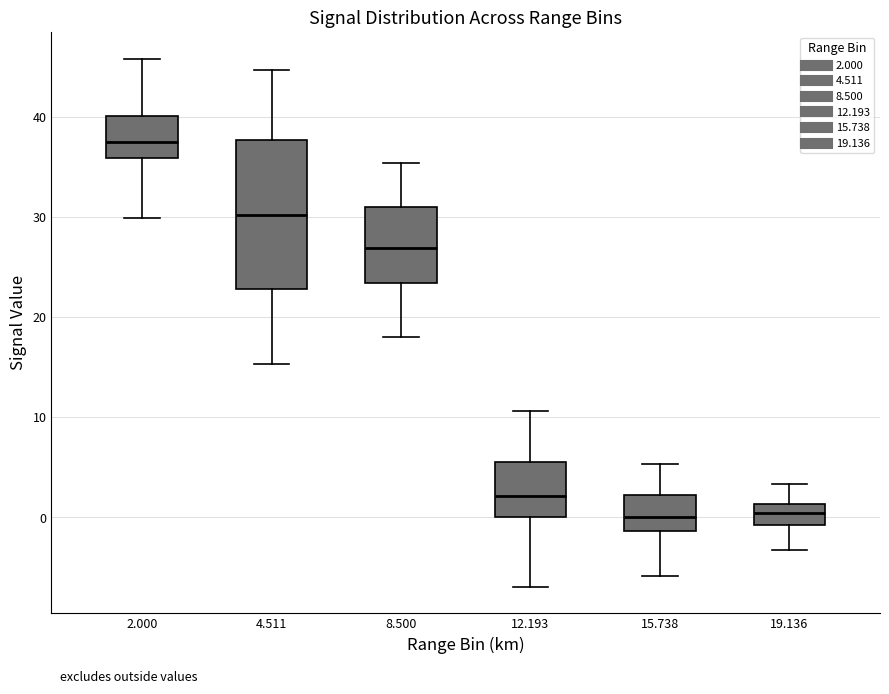

Reading left to right, transcribe this box plot: for each box, give where its median line is, the range the box spans, and where its two whiskers end, as read against the y-axis. The values are not printed on the chart, so give them approximately, as read against the axis.

2.000: median 38, box 36 to 40, whiskers 30 to 46
4.511: median 30, box 23 to 38, whiskers 15 to 45
8.500: median 27, box 23 to 31, whiskers 18 to 35
12.193: median 2, box 0 to 6, whiskers -7 to 11
15.738: median 0, box -1 to 2, whiskers -6 to 5
19.136: median 0, box -1 to 1, whiskers -3 to 3